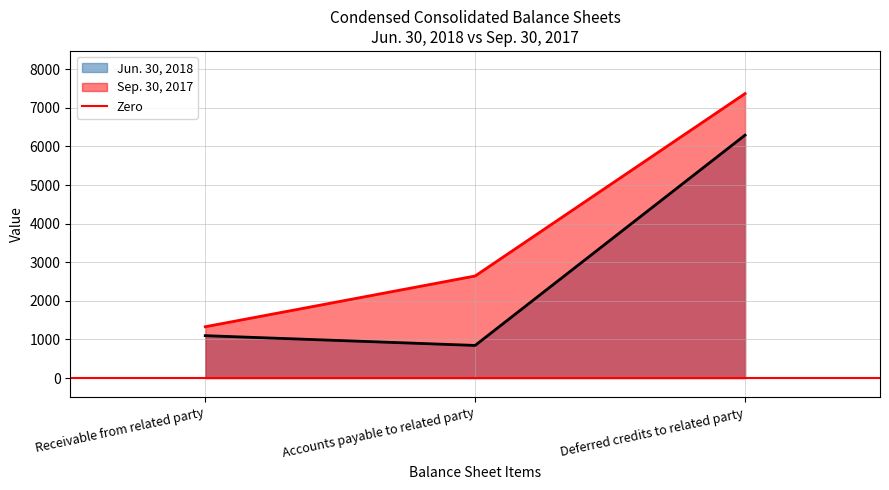

Reading right to left, transcribe all the data shown in this chart.

Jun. 30, 2018: Deferred credits to related party=6294	Accounts payable to related party=845	Receivable from related party=1098
Sep. 30, 2017: Deferred credits to related party=7370	Accounts payable to related party=2644	Receivable from related party=1329